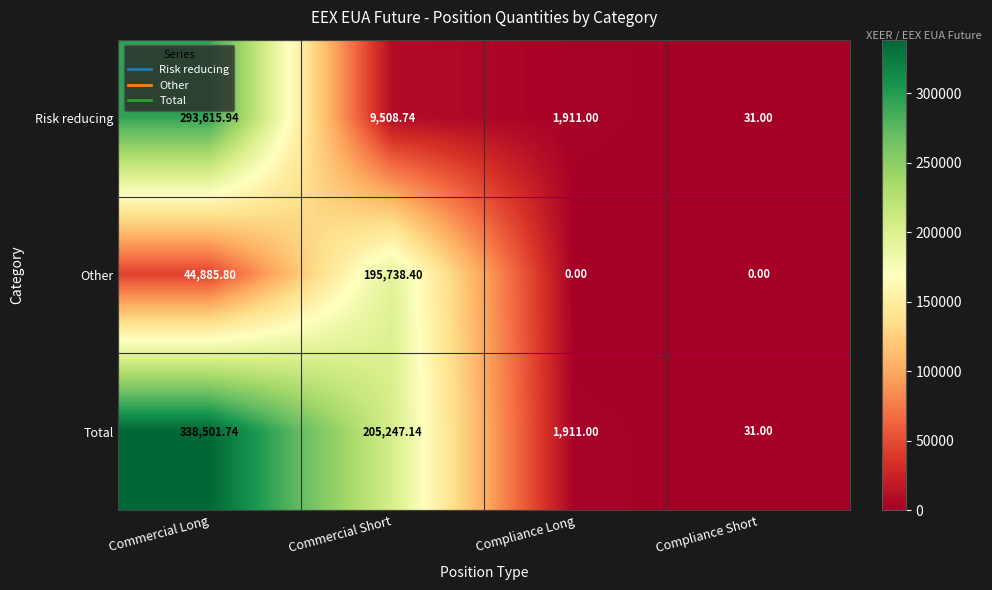

At which label does Risk reducing reach its peak?

Commercial Long